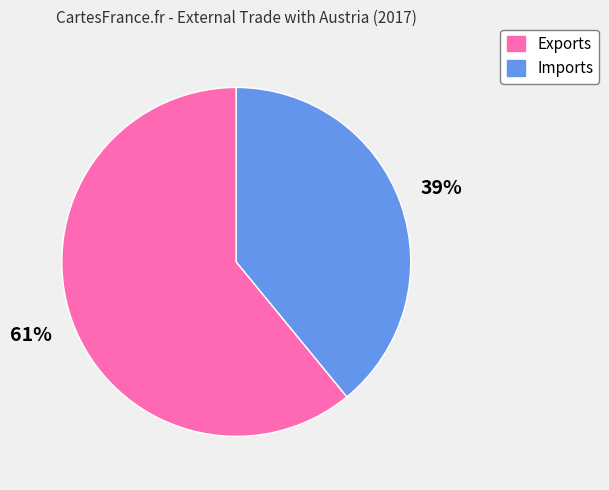

Is there a majority slice in this chart?

Yes